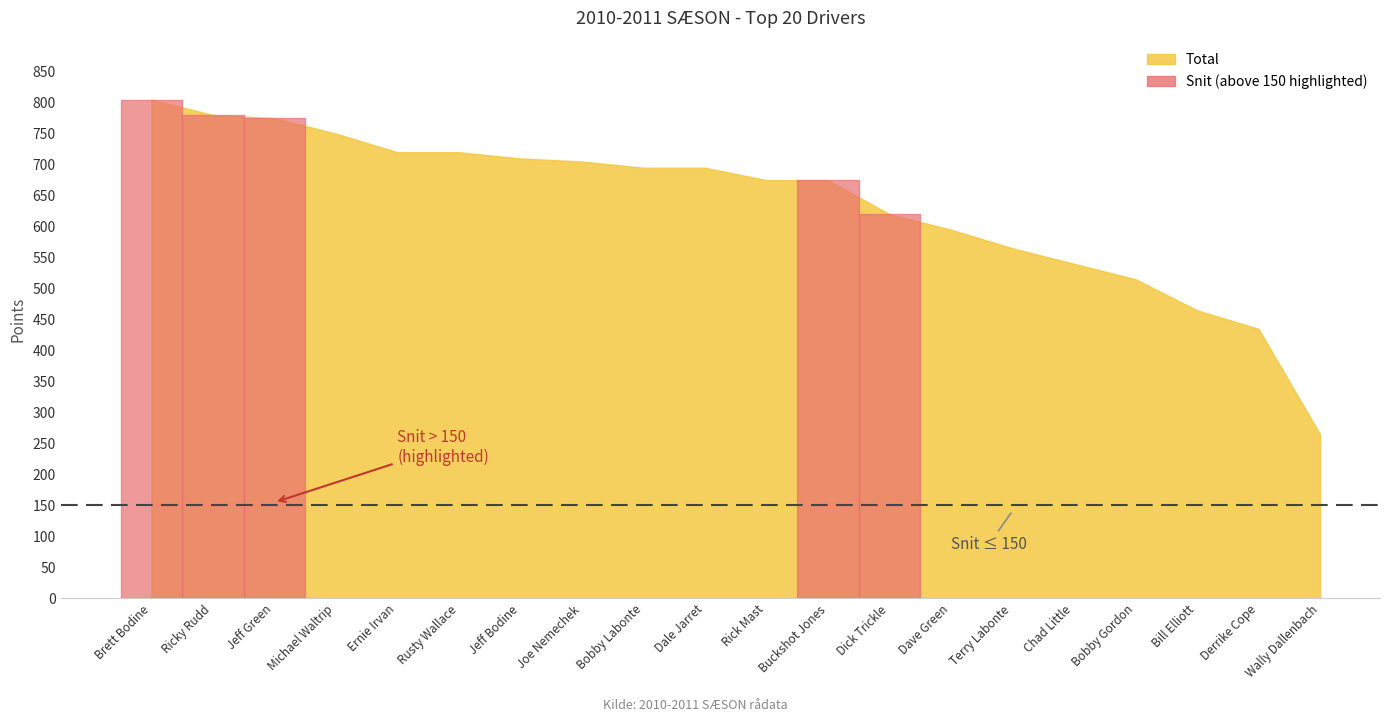

Where is Snit nearest to the value 142?

Jeff Bodine